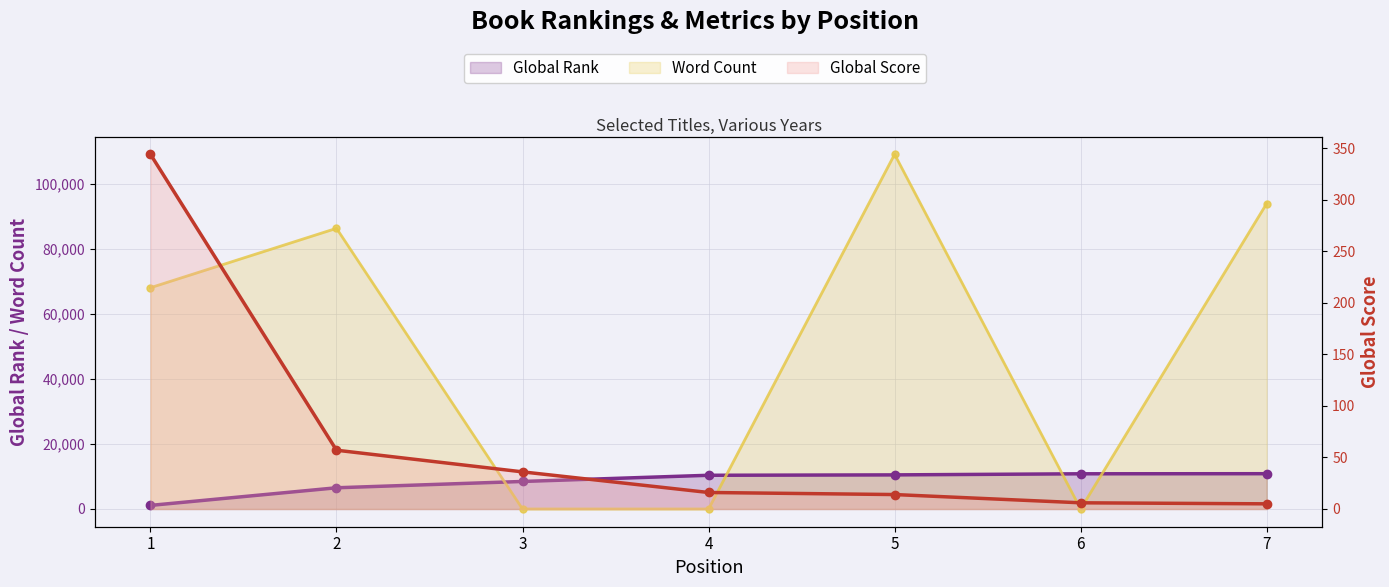

Where does the Word Count series first go above 68000?

2